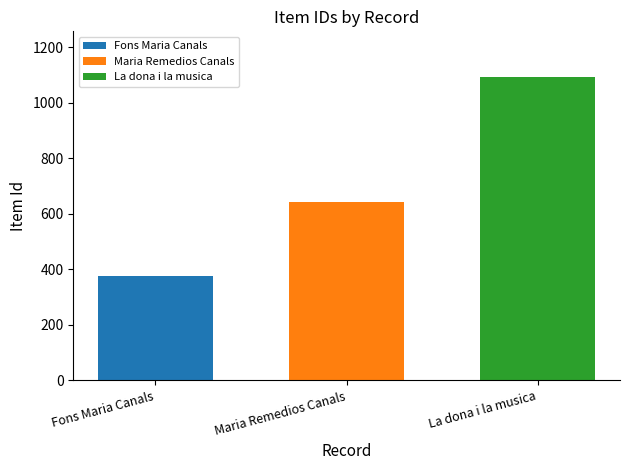

Which series has the largest range (max minus min)?

Fons Maria Canals